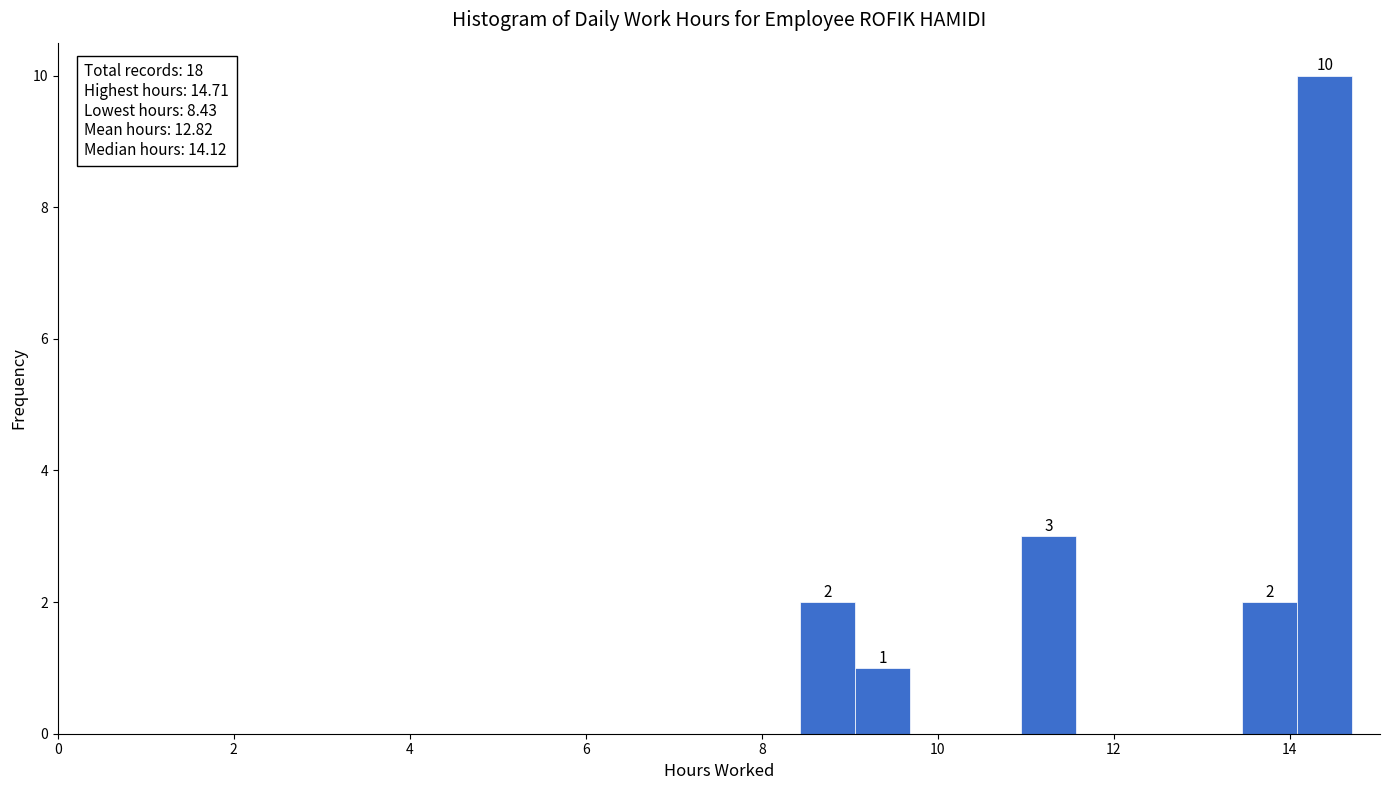

Around what value on the x-axis is the tallest bar? Give the approximate position of its centre, as read against the axis.

14.4